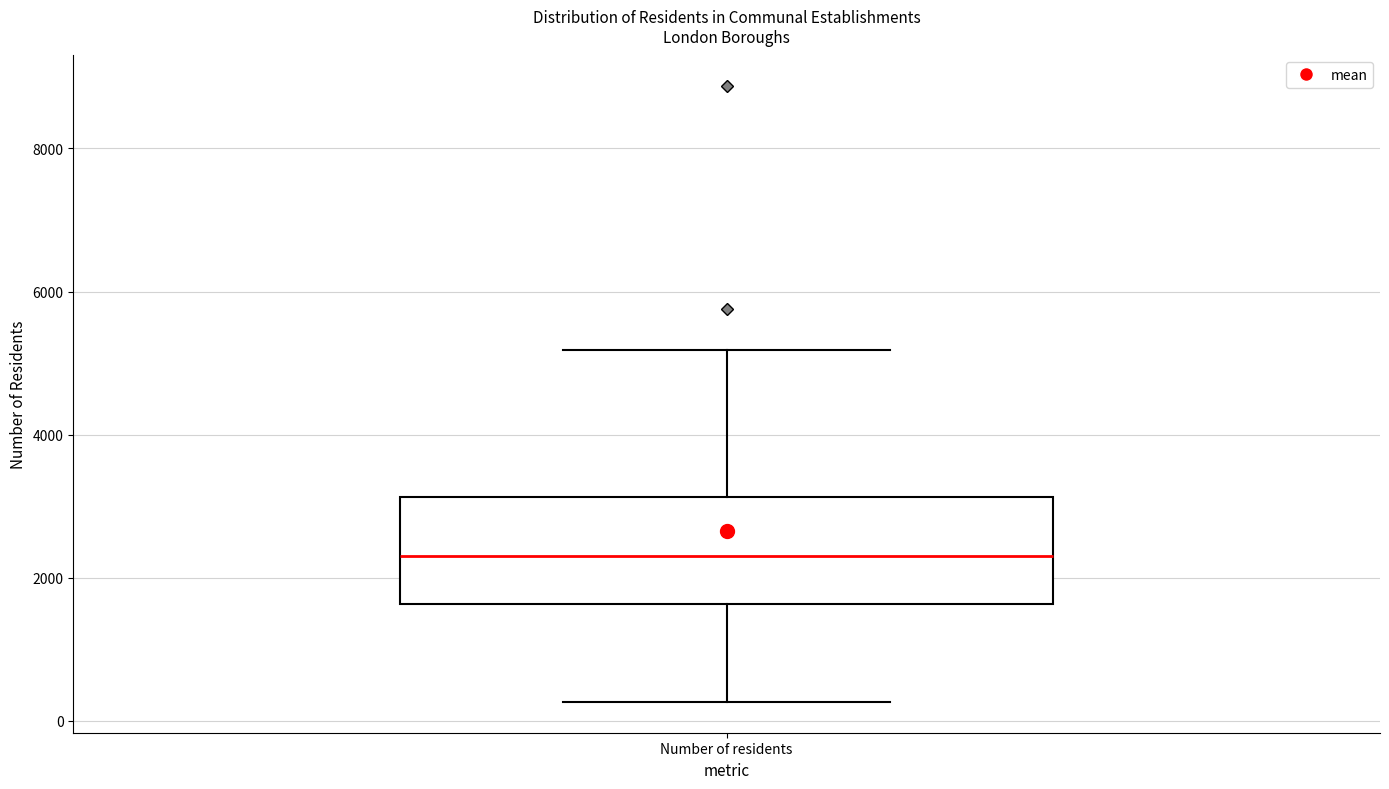

Where does the lower whisker of the box for Number of residents end on the y-axis? The values are not printed on the chart, so give them approximately, as read against the axis.

200